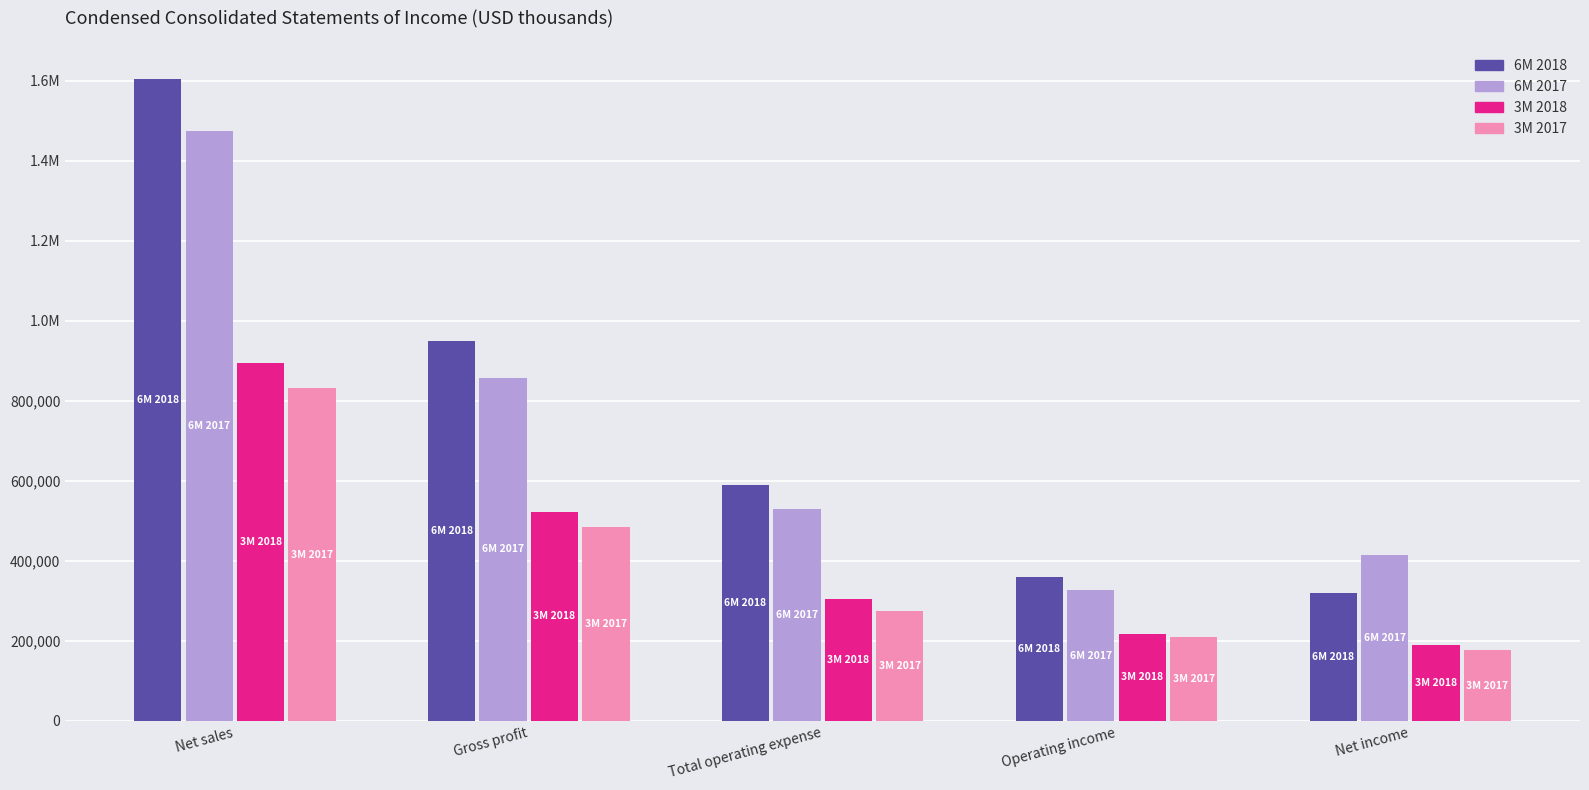

Does the chart contain stacked bars?

No